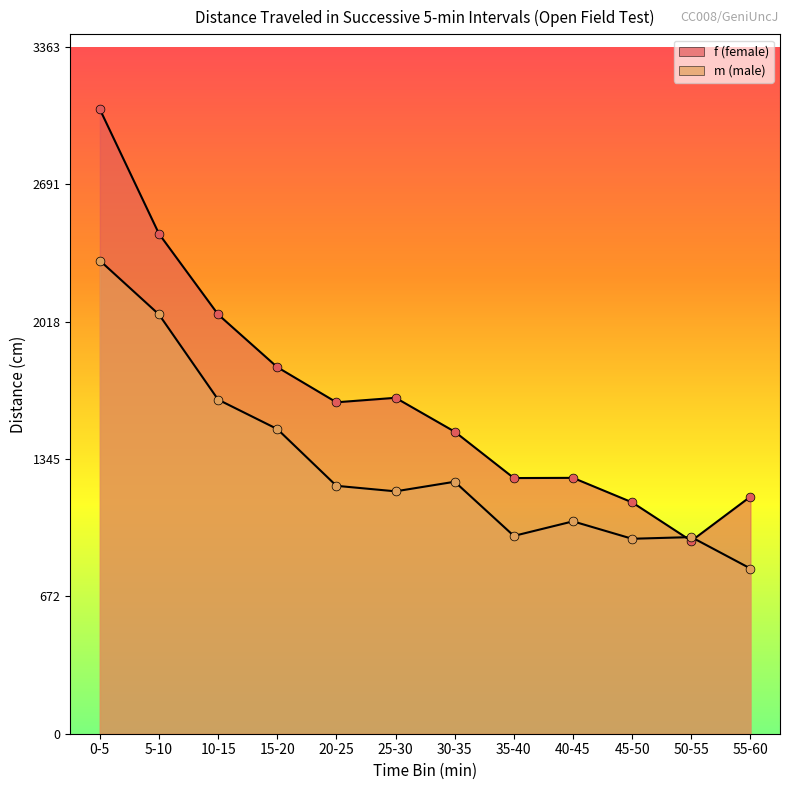

Is the value of f at 25-30 greater than the value of m at 20-25?

Yes